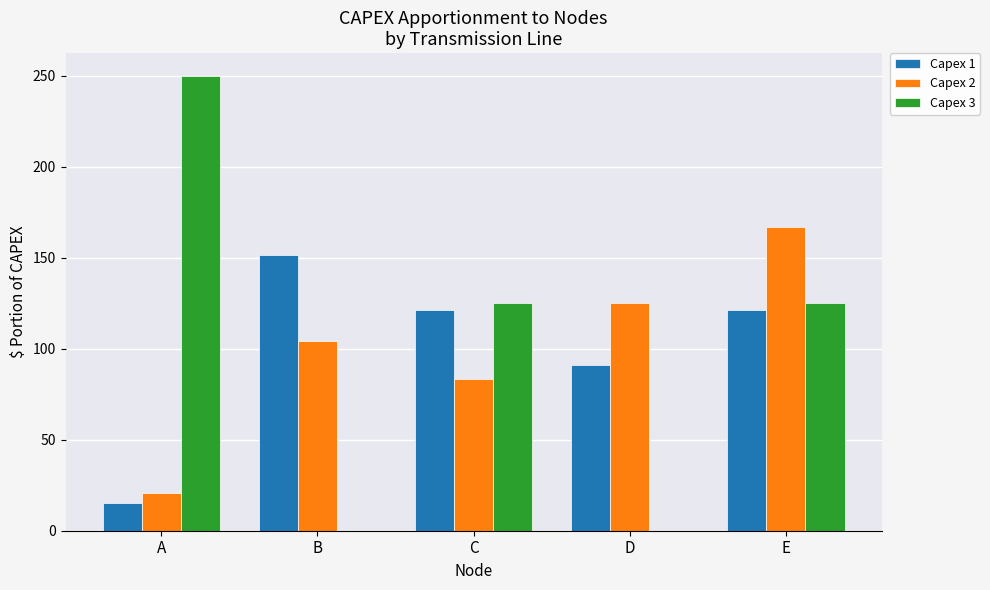

Where does the Capex 1 series first go above 121?

B